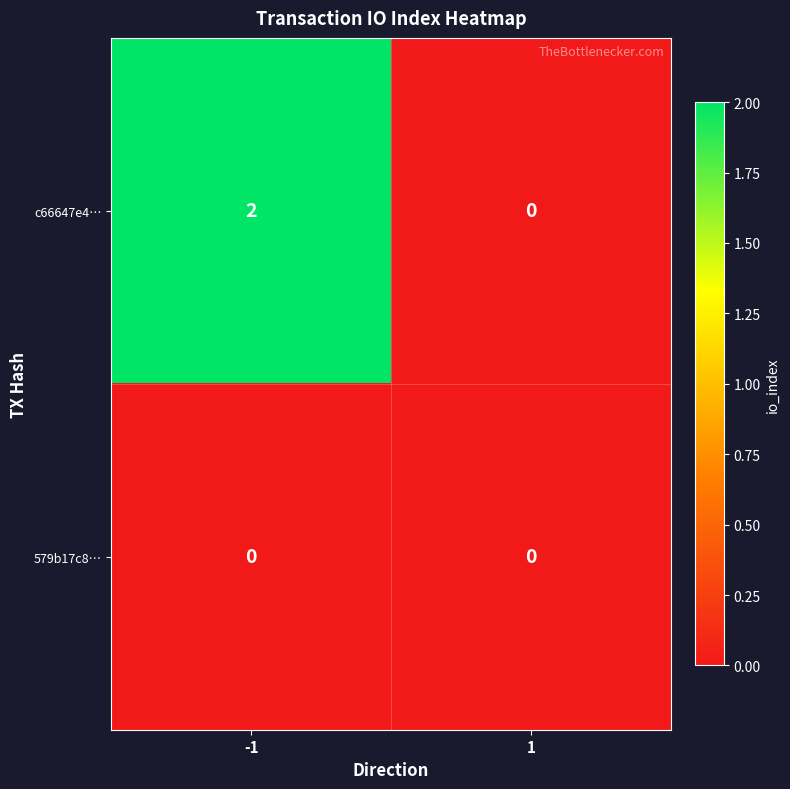

Which category has the highest value across all series?

-1